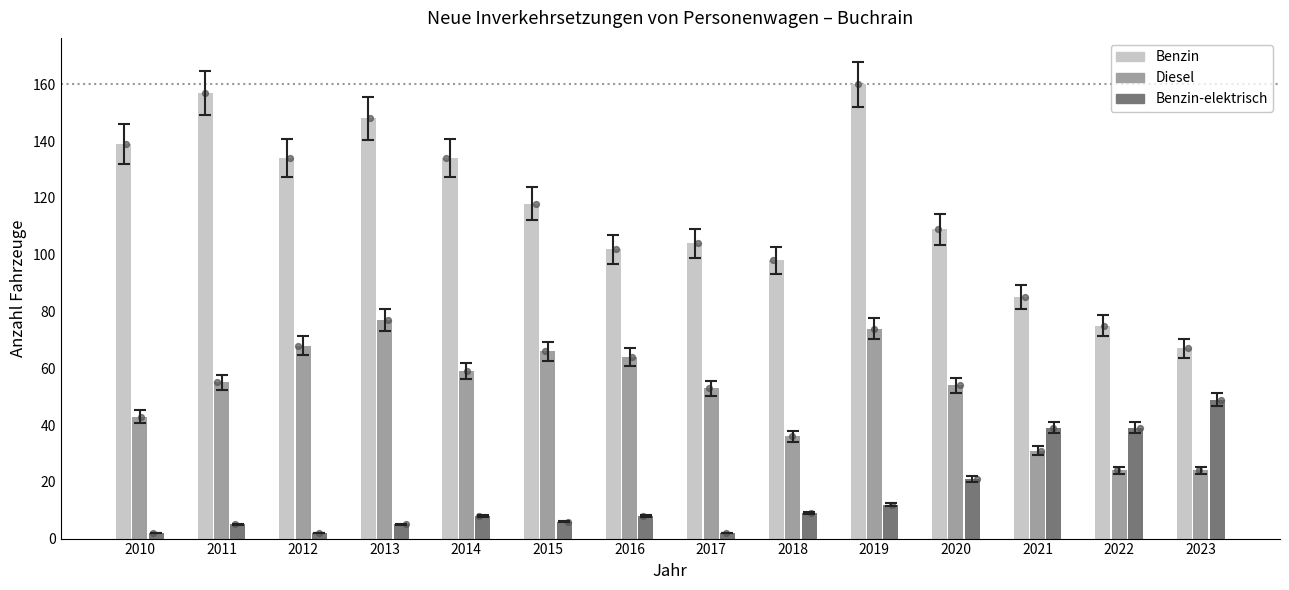

Is the value of Diesel at 2017 greater than the value of Benzin at 2018?

No